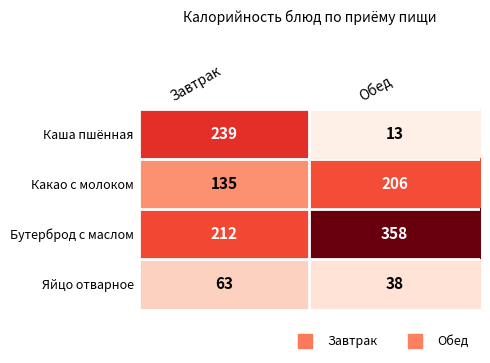

List the series in order of their overall mean, highest first.

Бутерброд с маслом, Какао с молоком, Каша пшённая, Яйцо отварное